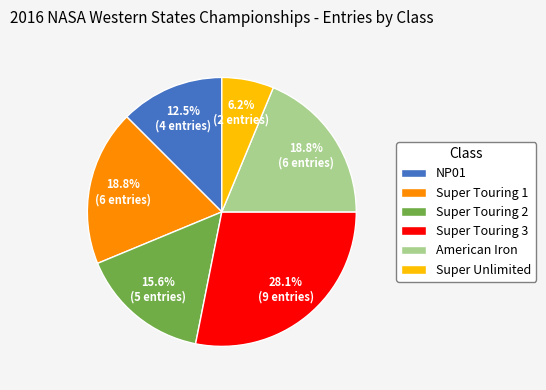

How much of the chart is everything except Super Touring 2?

84.4%